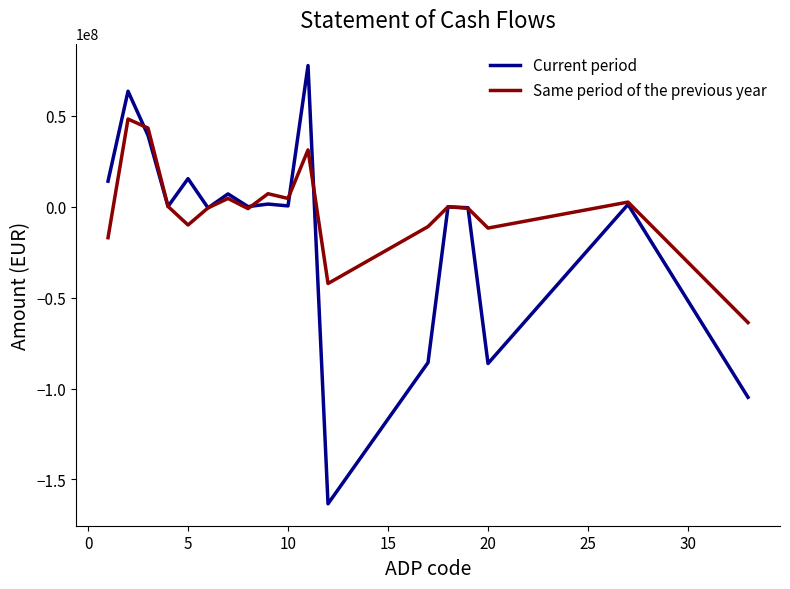

Which series has the largest total across all categories?

Same period of the previous year